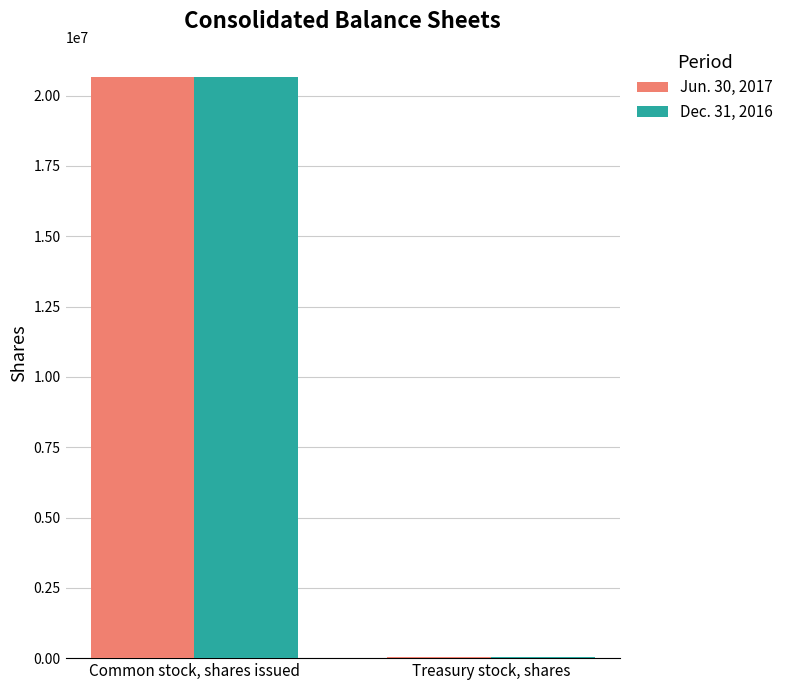

Which series has the largest range (max minus min)?

Dec. 31, 2016